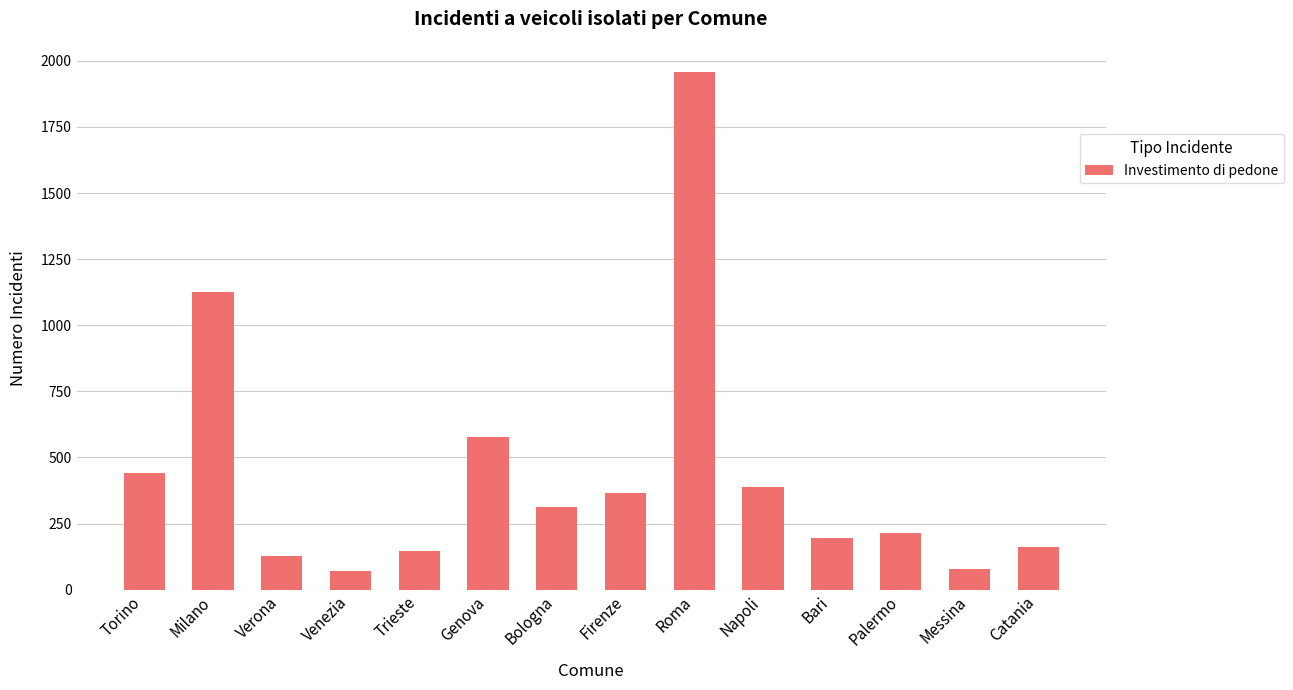

What is the average value?

440